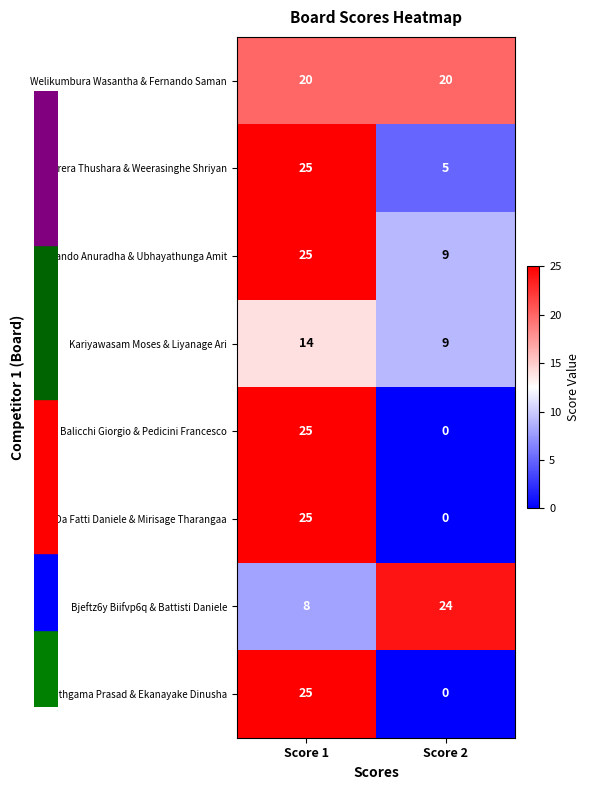

What is the maximum value shown in the chart?

25